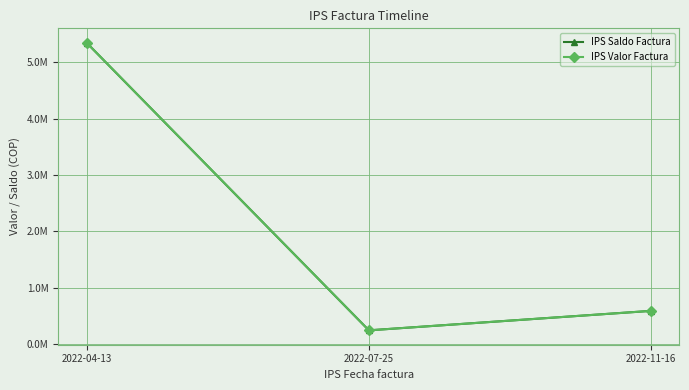

What is the value of the IPS Saldo Factura point at the 1st from the left?

5.3